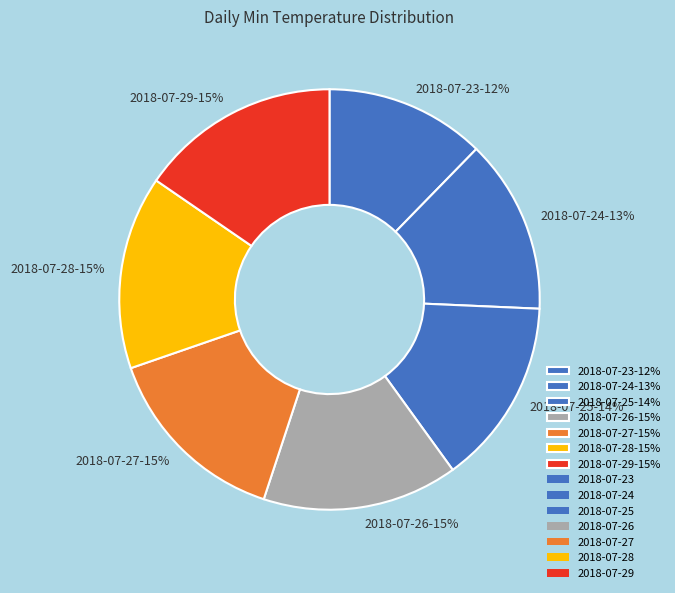

Count the number of slices in the pie.

7